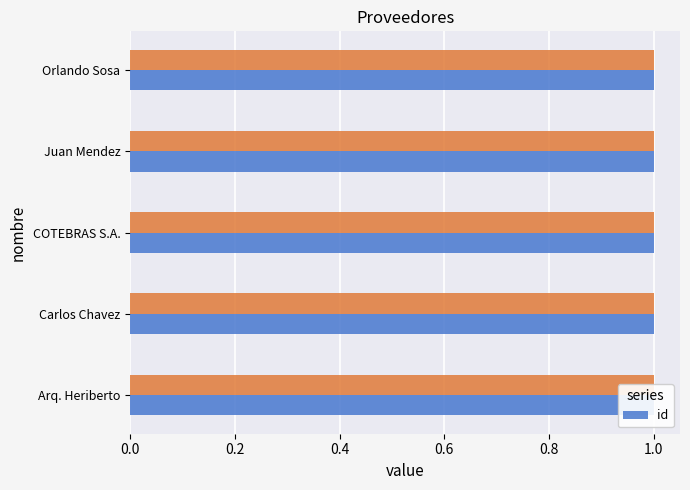

What is the sum of the id values at Carlos Chavez and Orlando Sosa?

2.0